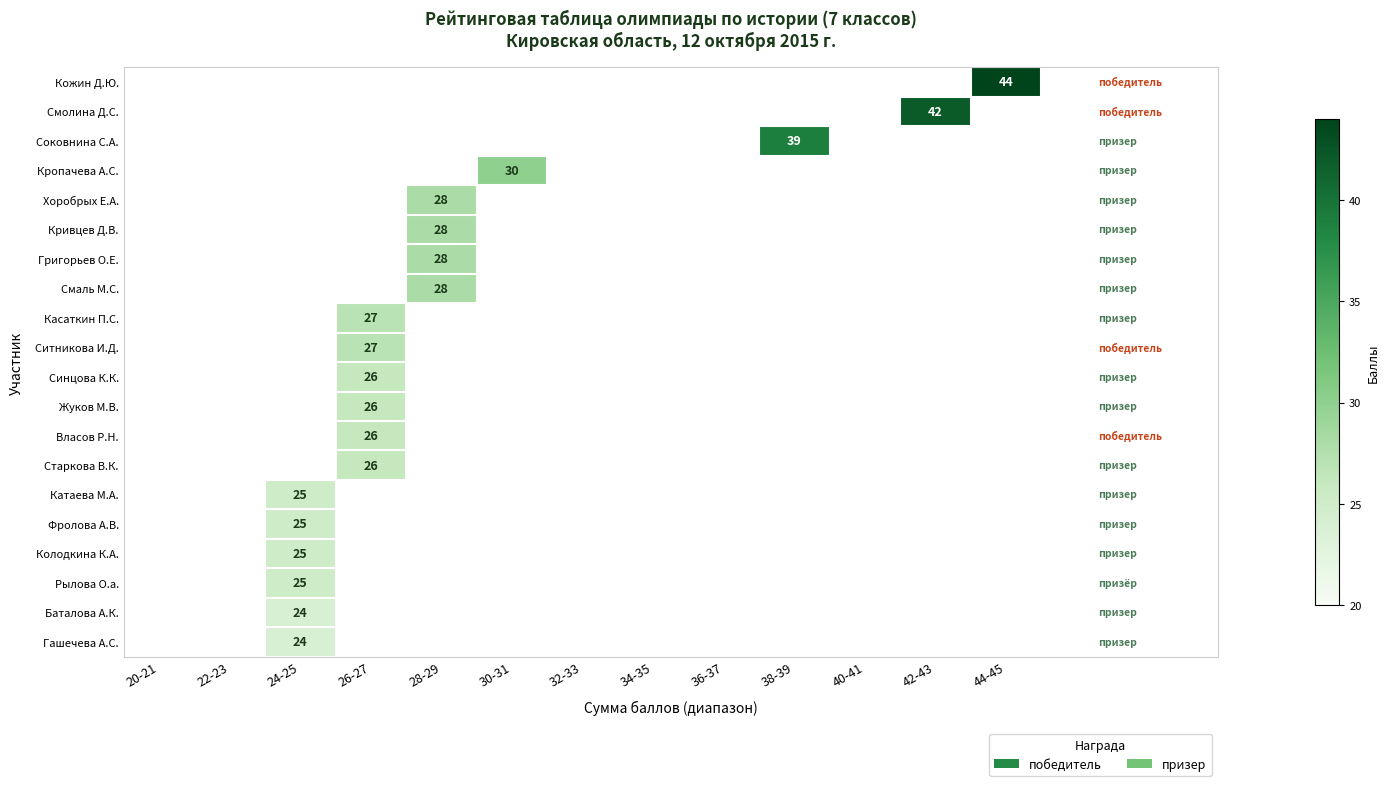

Which has a higher value, 26-27 or 36-37?

26-27